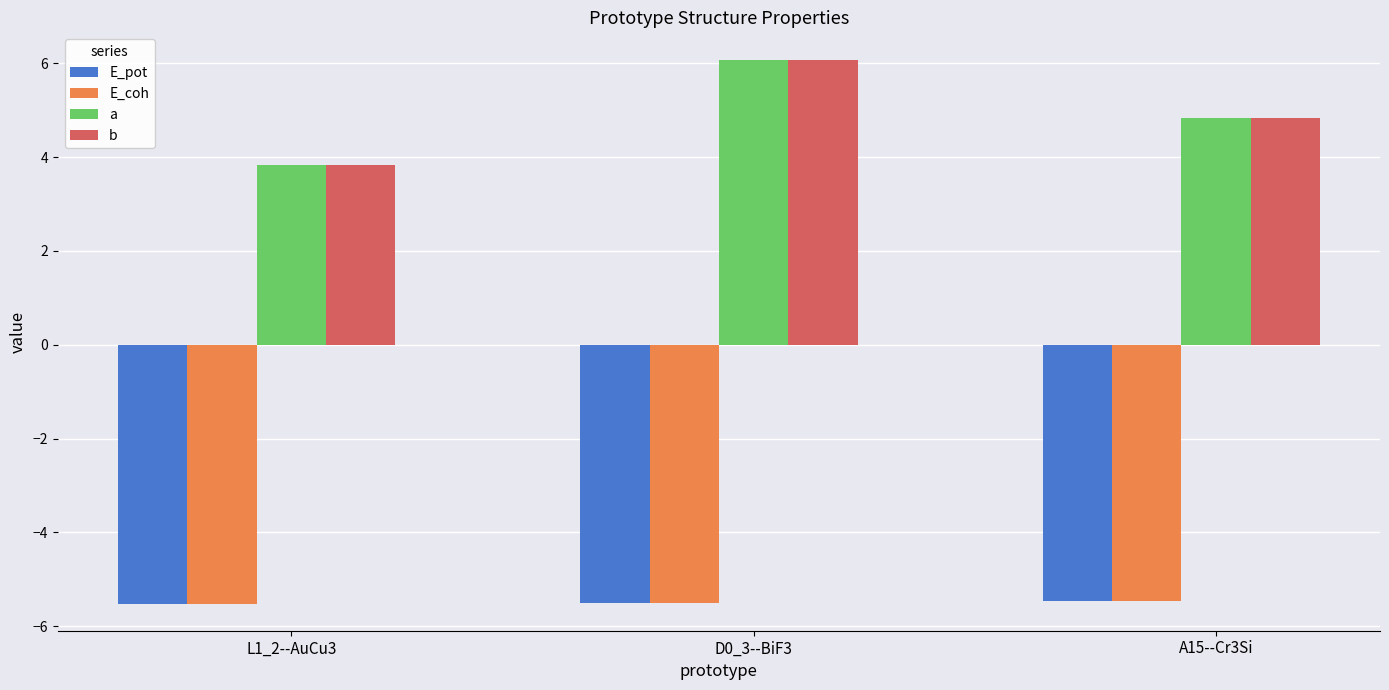

What is the spread (max minus min) of values at D0_3--BiF3?

11.6